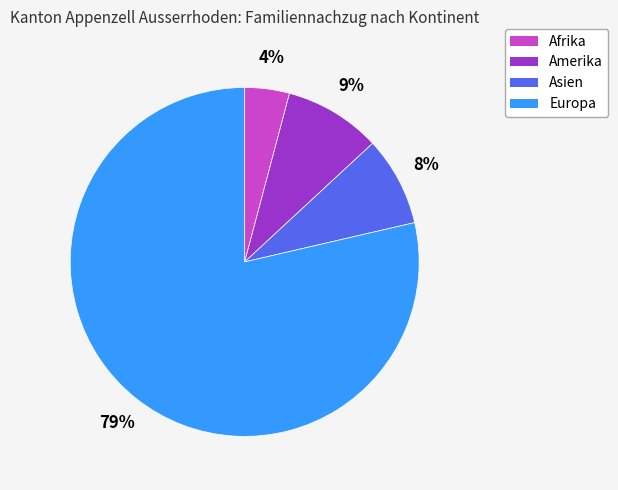

How many segments does this pie chart have?

4